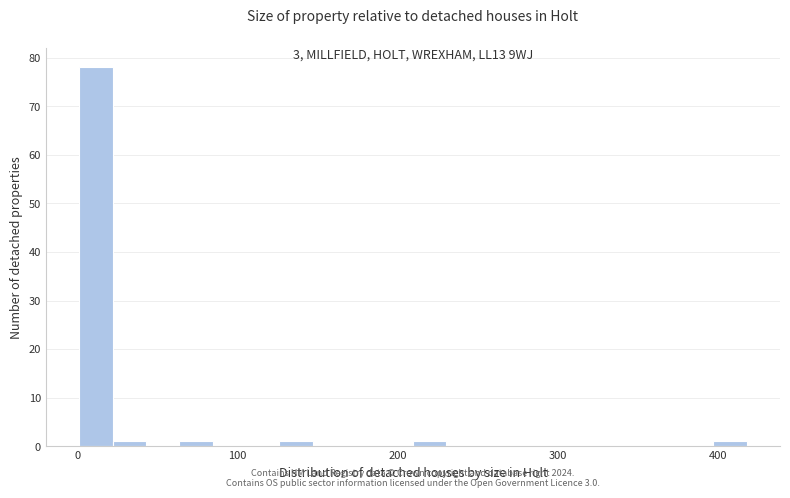

Read against the x-axis, roughly where is the centre of the tallest bar?

10